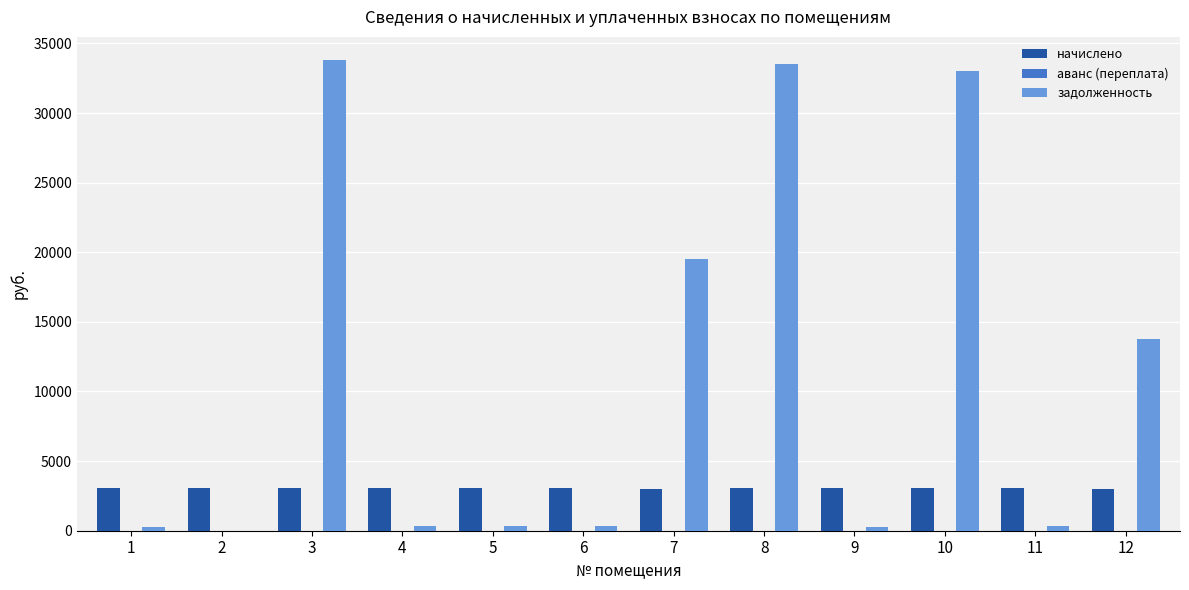

How many categories are shown in the chart?

12